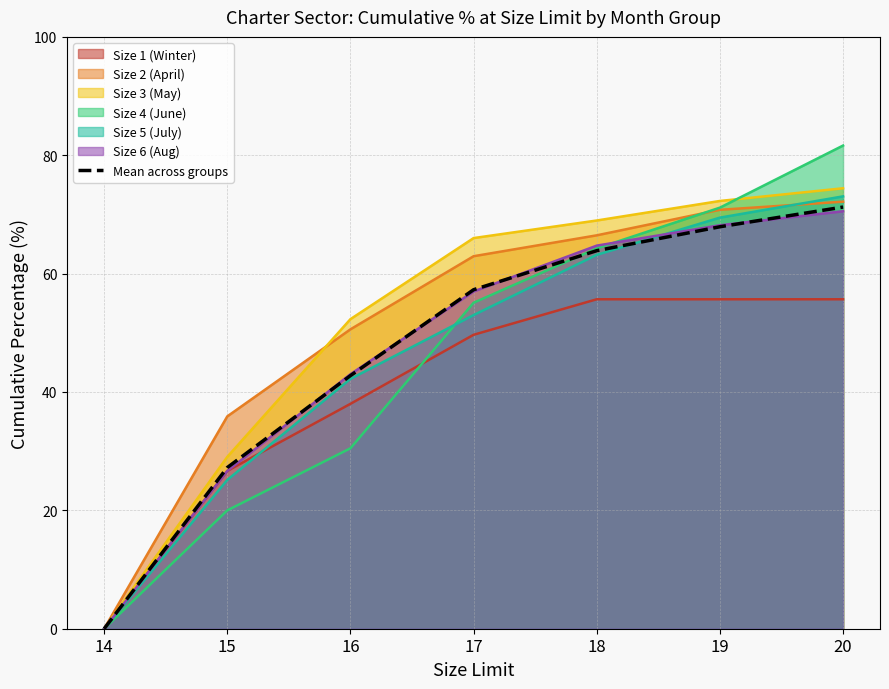

What is the total value across all series at 19?

475.4